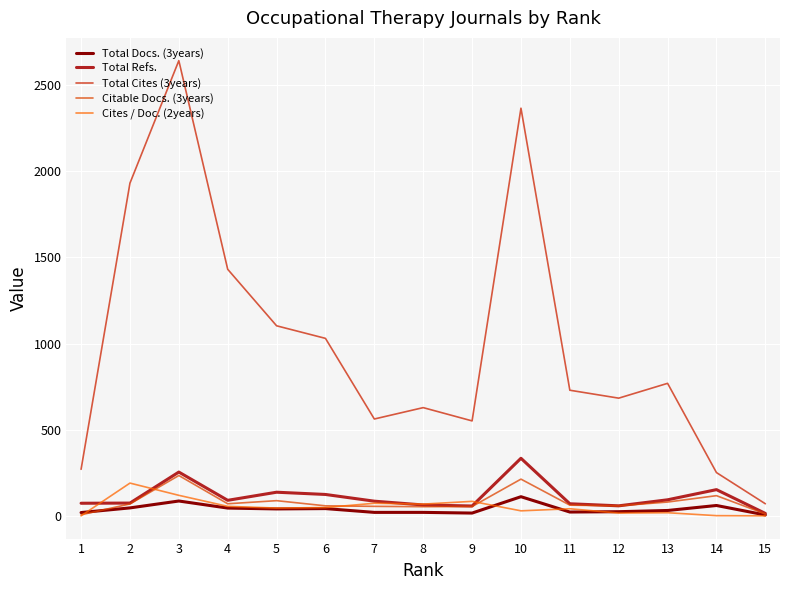

What is the value of the Total Cites (3years) point at the 15th from the left?

70